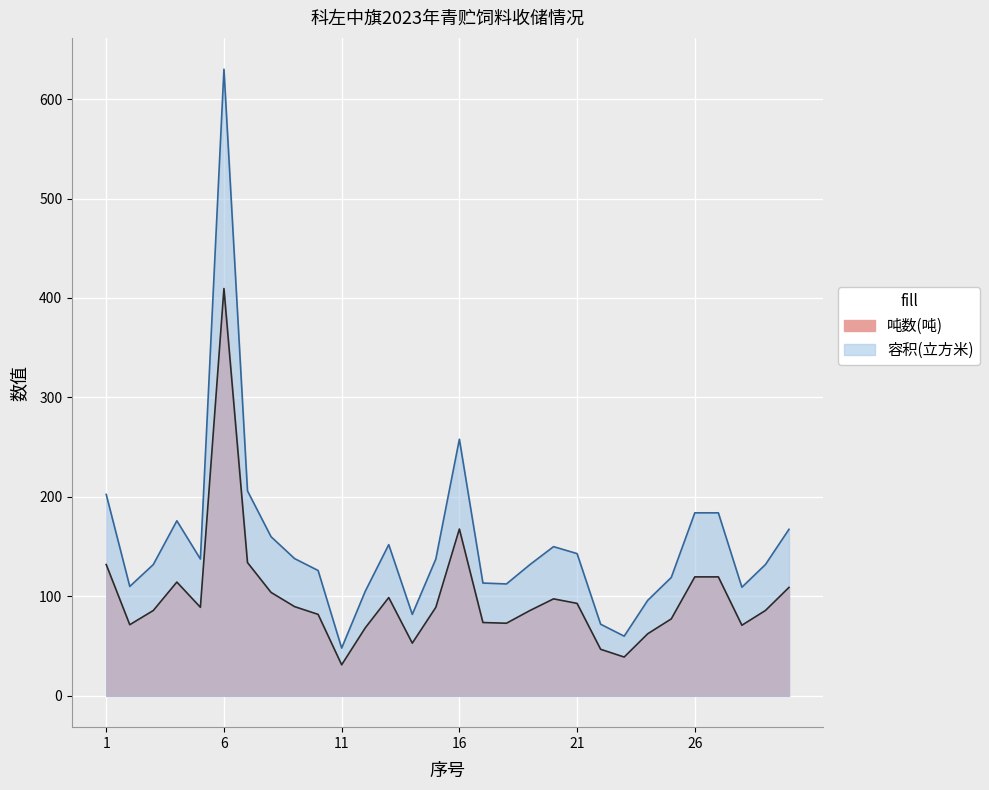

The value of 吨数(吨) at 22 is 46.8. True or false?

True